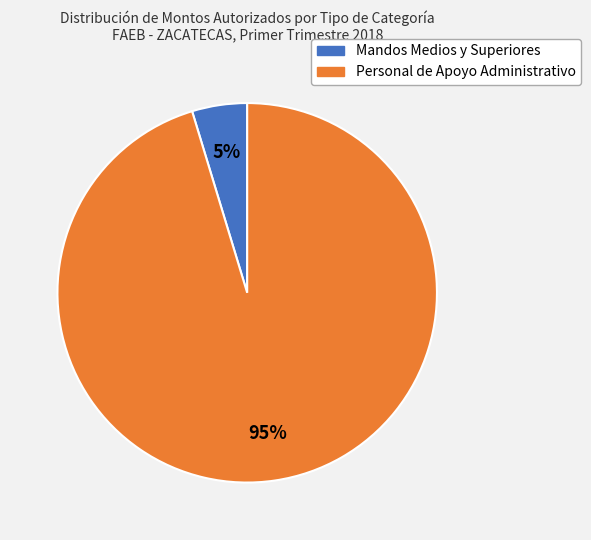

Does any single category account for the majority?

Yes